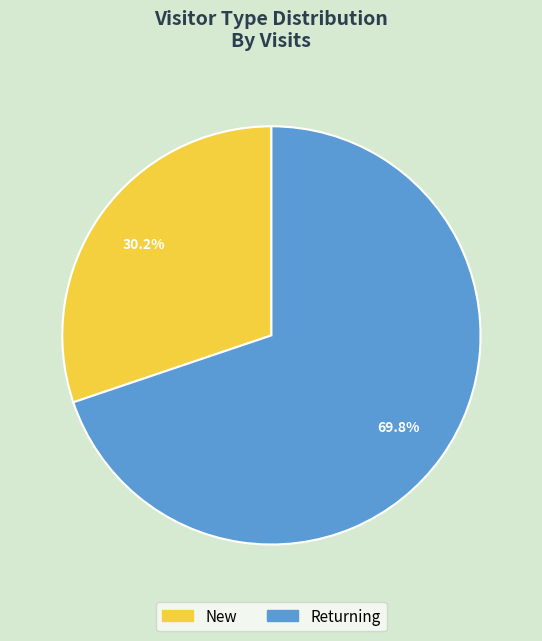

Is the sum of Returning and New greater than half?

Yes